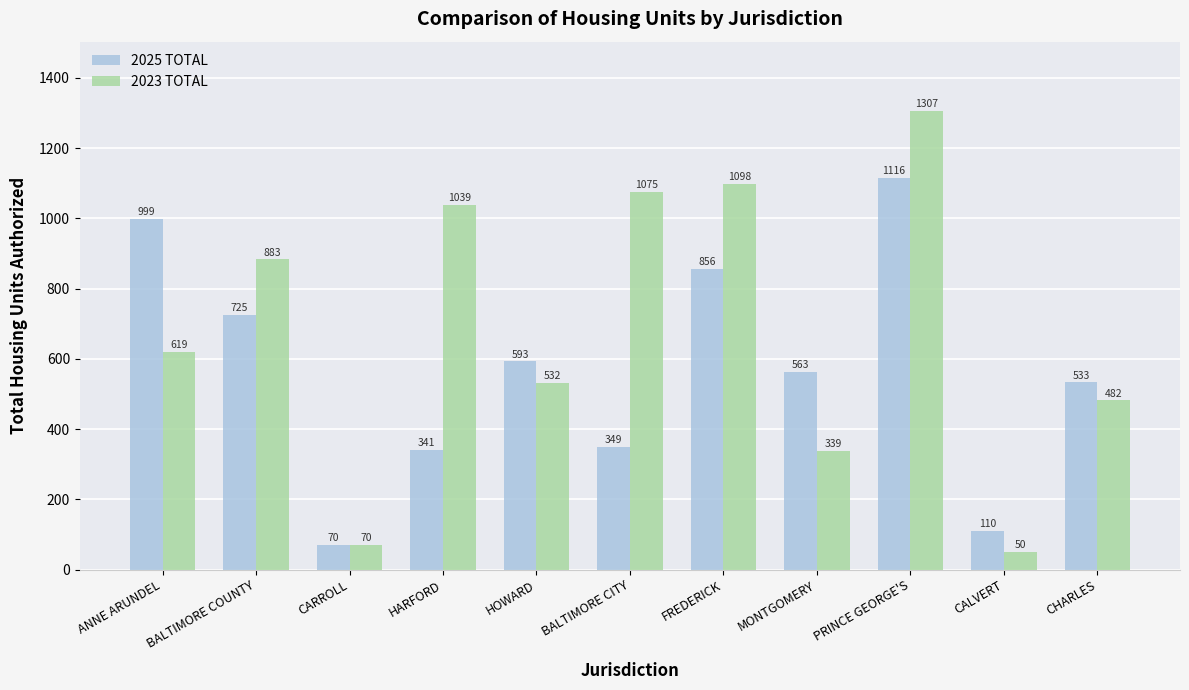

Which category has the highest value across all series?

PRINCE GEORGE'S